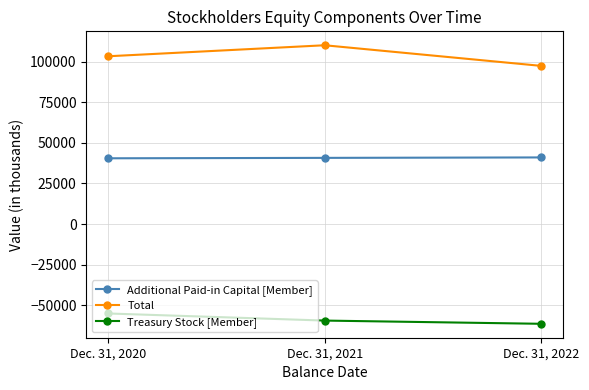

Which series has the largest total across all categories?

Total